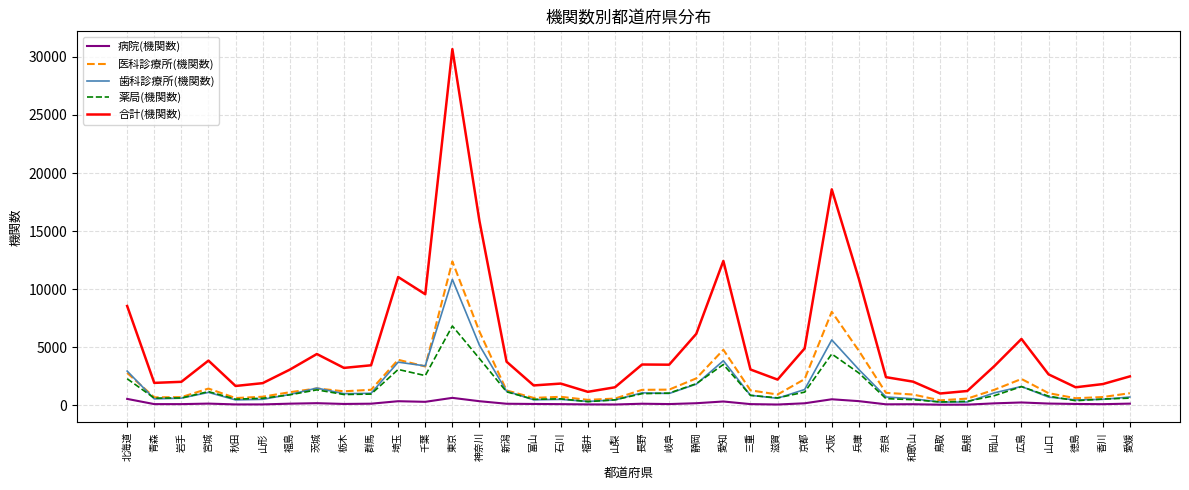

The 医科診療所(機関数) series shows 1328 at 群馬. True or false?

True